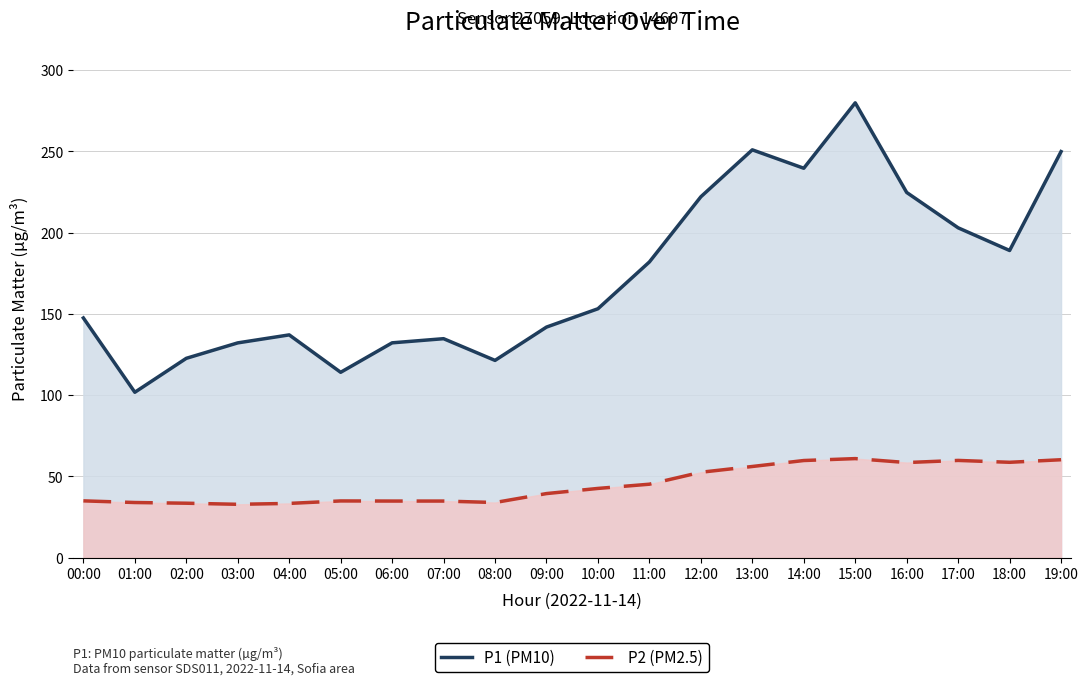

Which series has the largest total across all categories?

P1 (PM10)